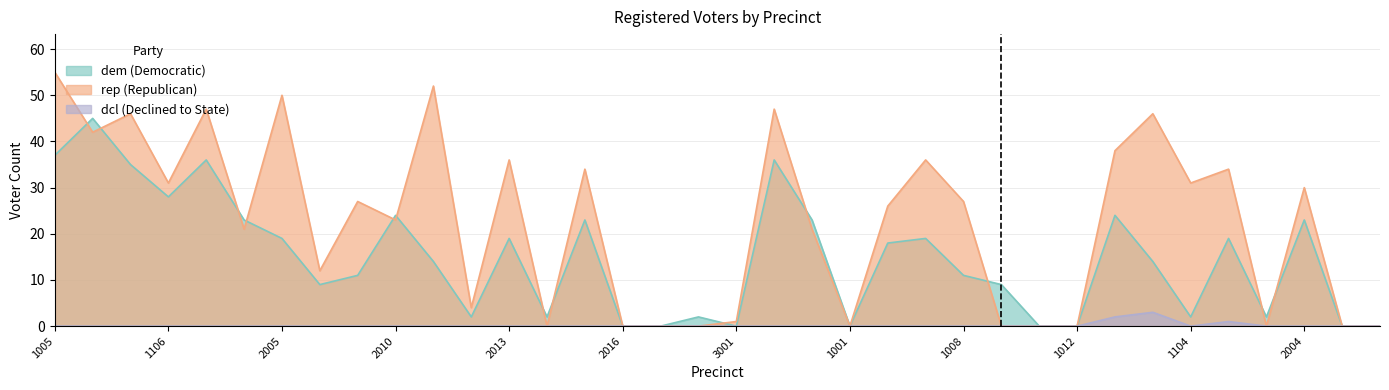

Does the chart have visible grid lines?

Yes